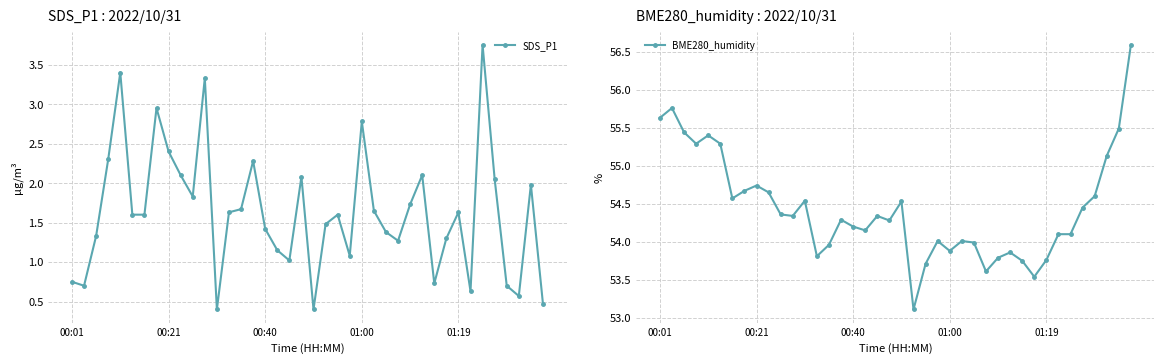

Which series has the largest total across all categories?

BME280_humidity